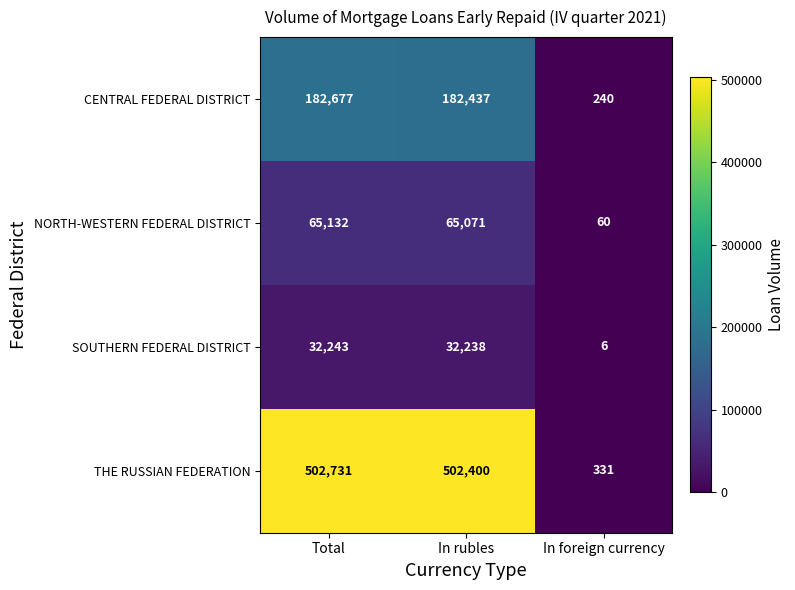

List the labels in order of NORTH-WESTERN FEDERAL DISTRICT value, largest first.

Total, In rubles, In foreign currency